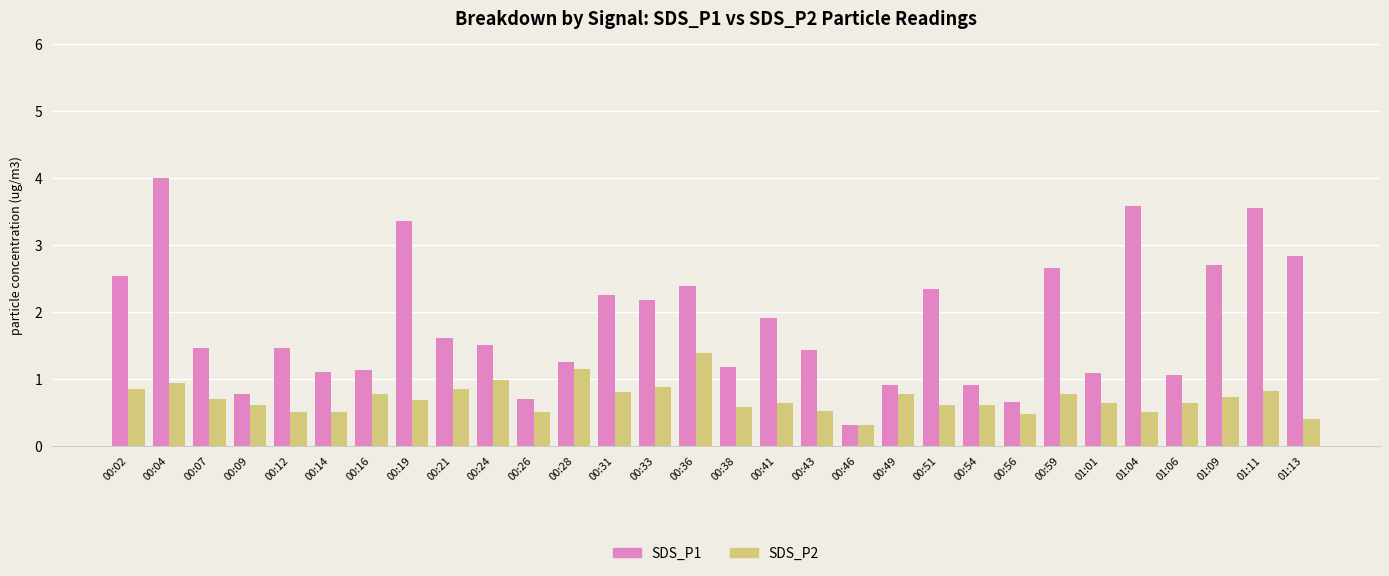

Is it true that SDS_P1 equals 3.4 at 00:19?

True